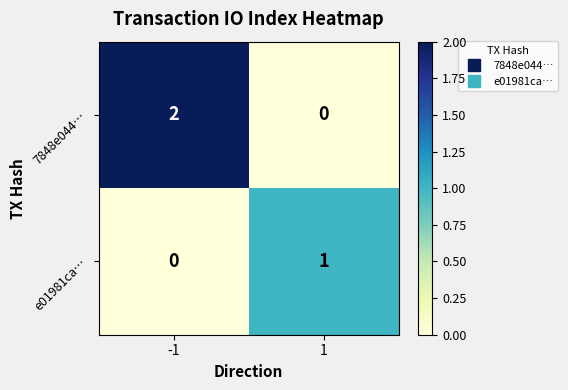

The 7848e044… series shows 0 at 1. True or false?

True